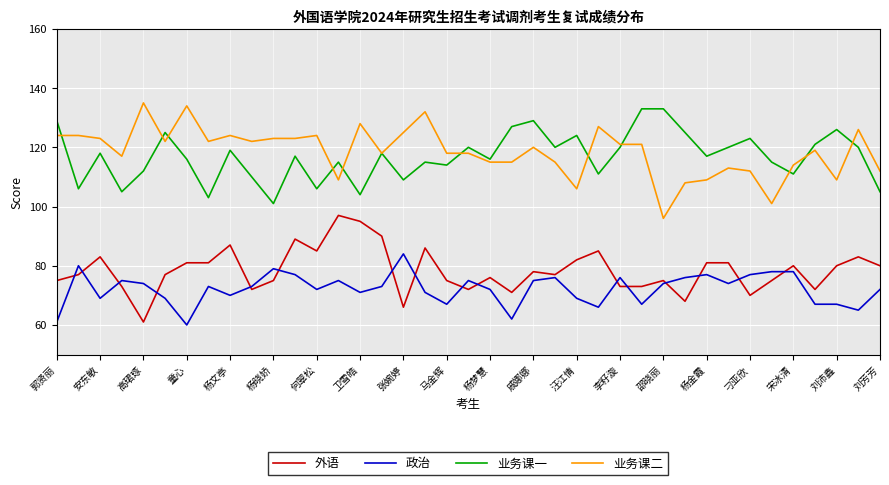

What is the smallest value displayed?

60